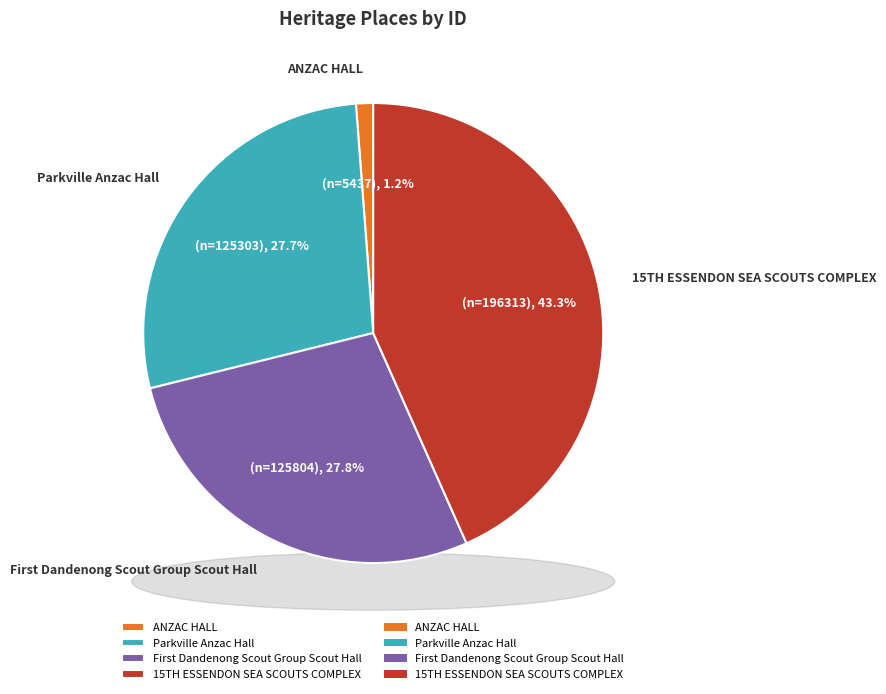

To the nearest percent, what is the difference between the largest and smallest slice percentages?

42%